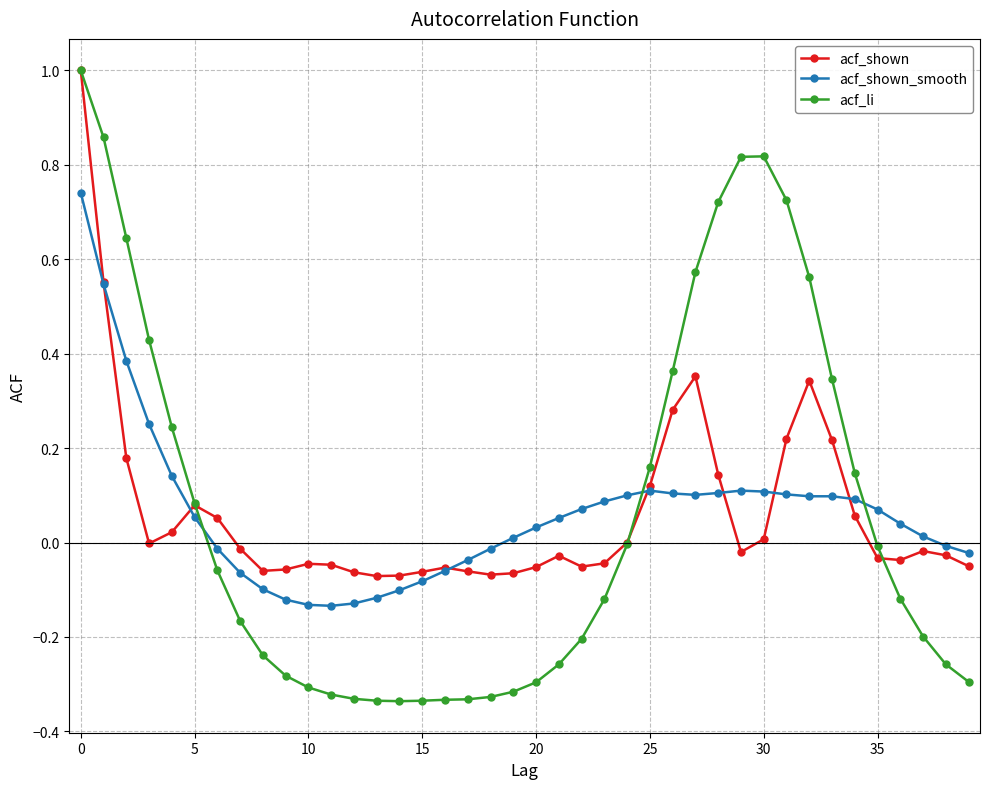

Which series has the largest range (max minus min)?

acf_li